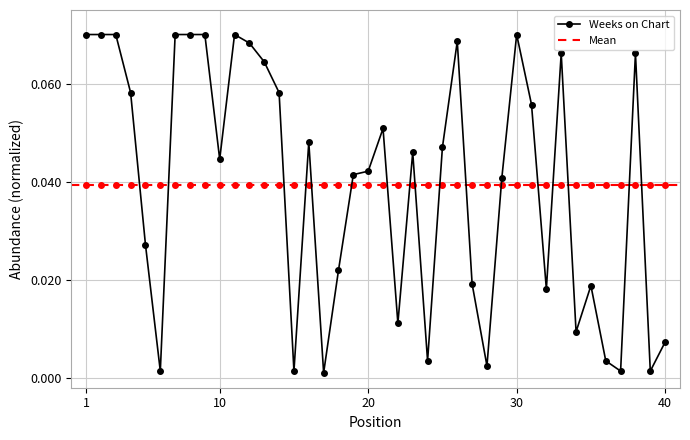

How many points are lower than both their immediate neighbors (excluding endpoints)?

11